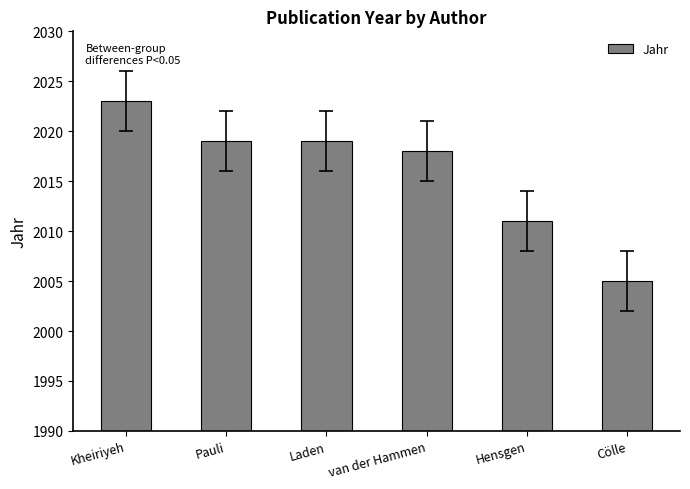

Which category has the lowest value across all series?

Cölle